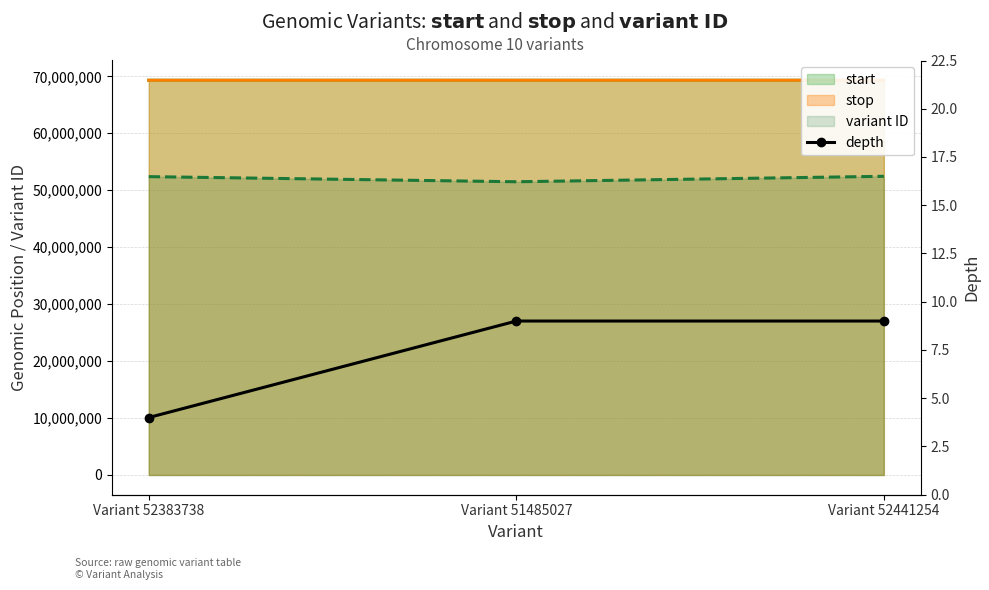

List the labels in order of value, smallest first.

Variant 52383738, Variant 51485027, Variant 52441254